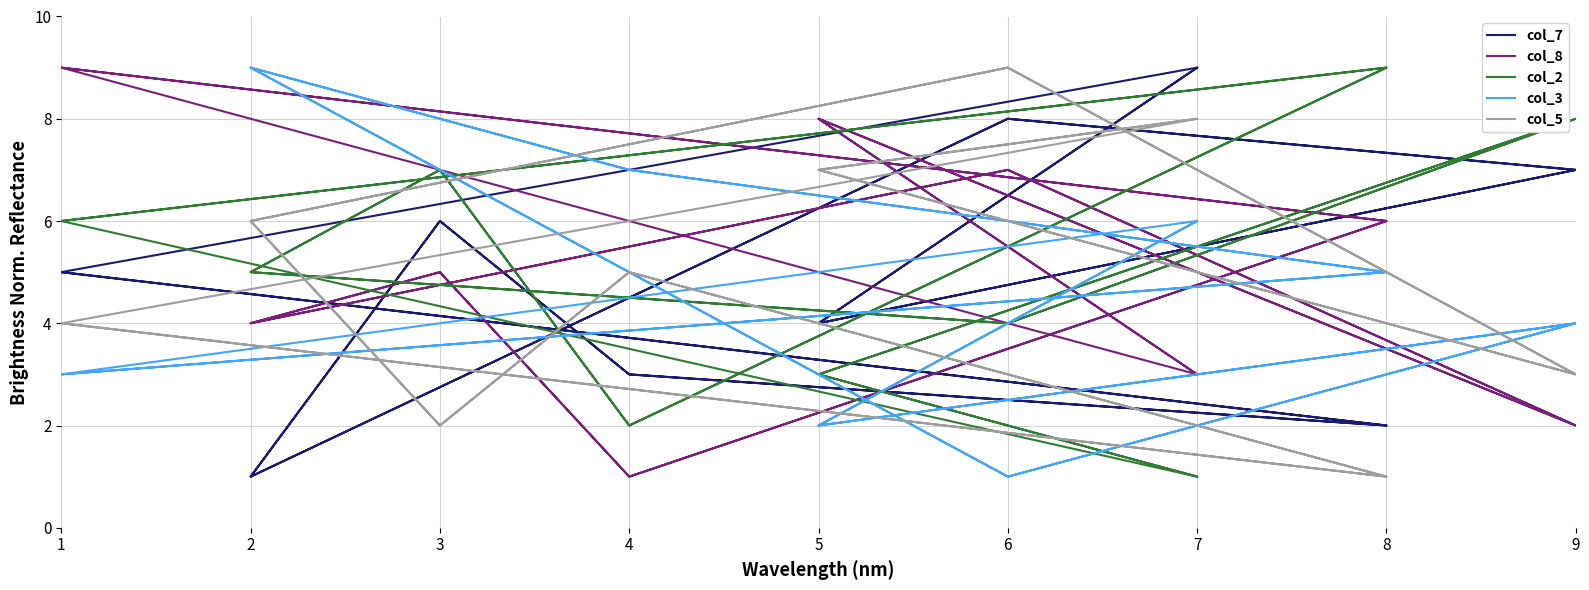

True or false: col_3 has a value of 1 at 6.

True